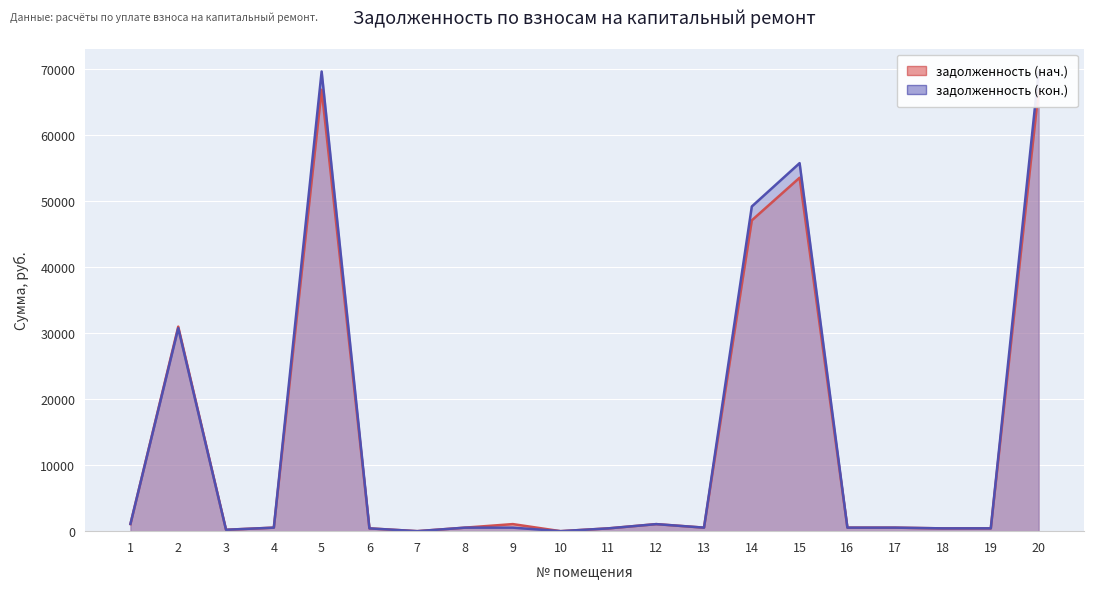

Reading left to right, list all the values displayed in this chart.

задолженность (нач.): 1=1068.9	2=30989.3	3=210.6	4=534.4	5=66893.8	6=422.9	7=0.0	8=534.2	9=1070.6	10=0.0	11=425.2	12=1067.5	13=534.4	14=47101.1	15=53557.3	16=533.6	17=534.4	18=422.9	19=427.9	20=66788.7
задолженность (кон.): 1=1106.3	2=30757.6	3=212.7	4=534.4	5=69656.1	6=422.9	7=0.0	8=532.6	9=534.6	10=0.0	11=424.9	12=1067.2	13=534.4	14=49201.1	15=55769.0	16=533.6	17=534.4	18=422.9	19=427.9	20=69546.7